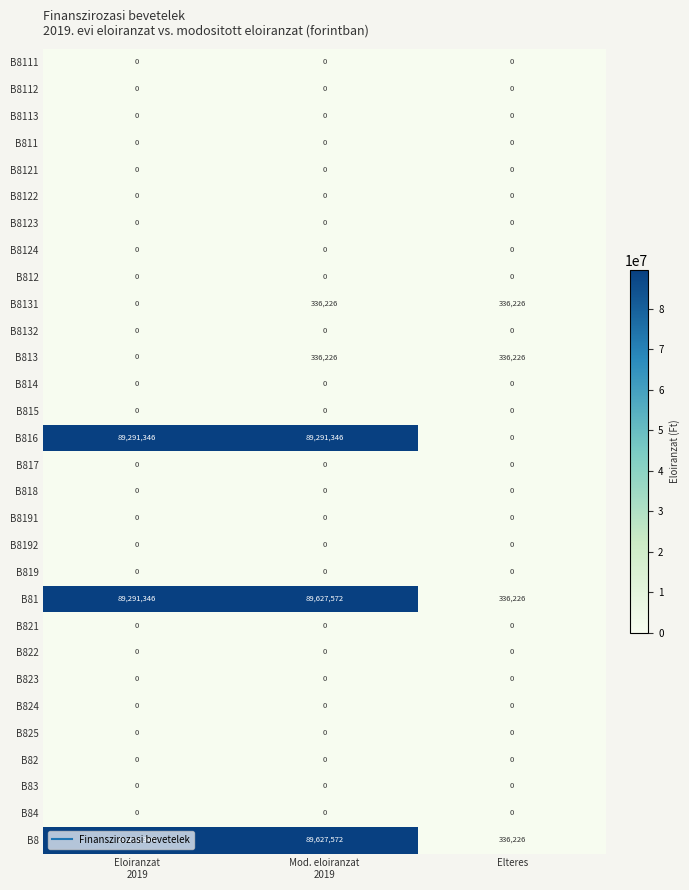

Which series changed the most between Eloiranzat
2019 and Elteres?

B816